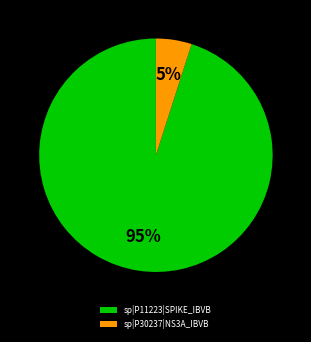

Is it true that sp|P30237|NS3A_IBVB is 5% of the pie?

True